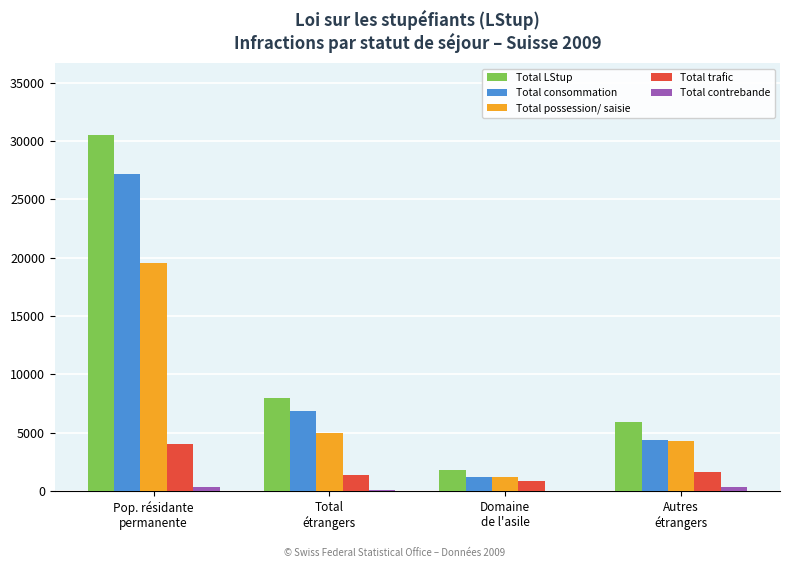

What is the maximum value shown in the chart?

30546